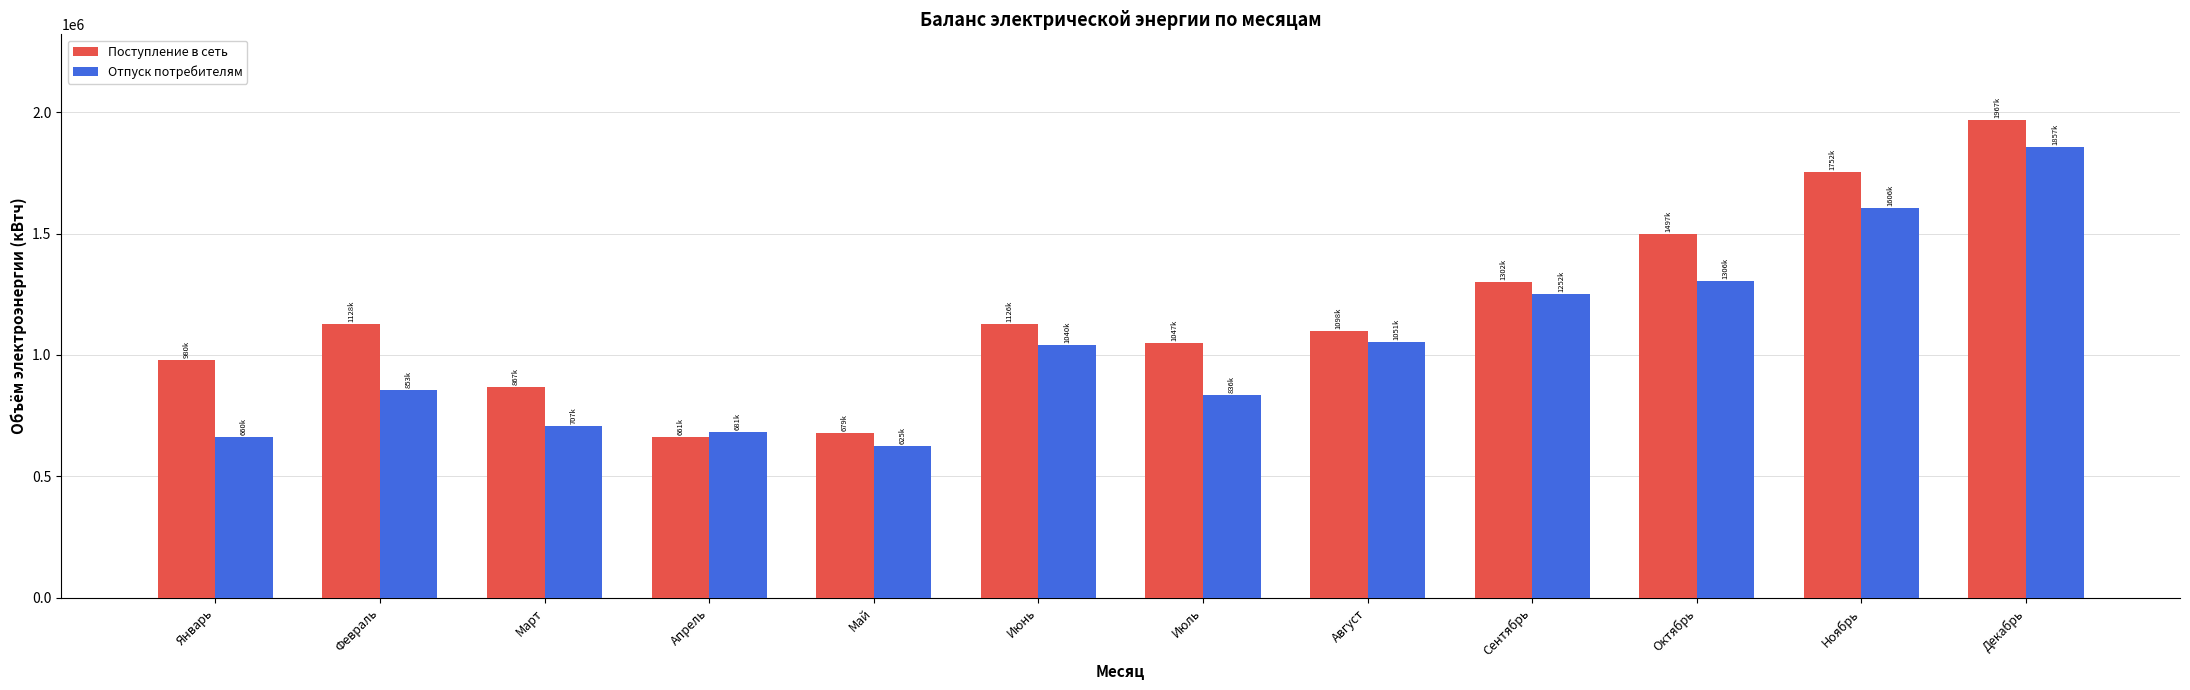

What is the label of the 5th bar from the right?

Август